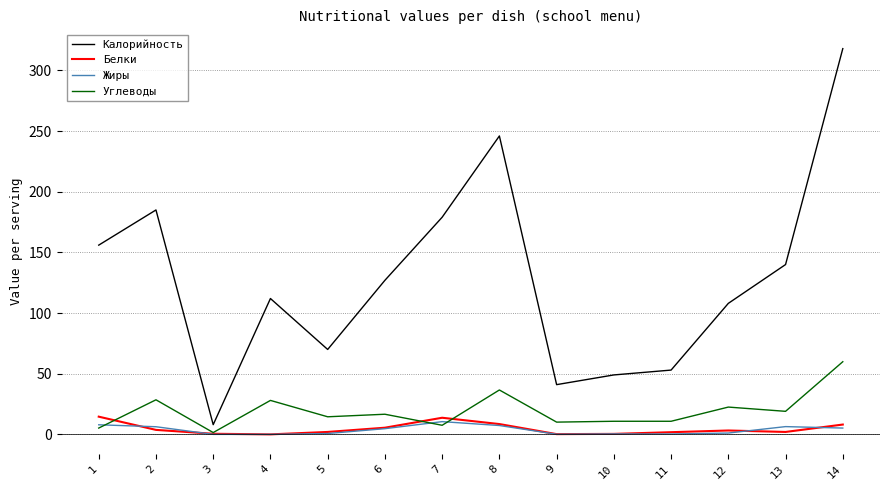

How many distinct data groups are displayed?

4